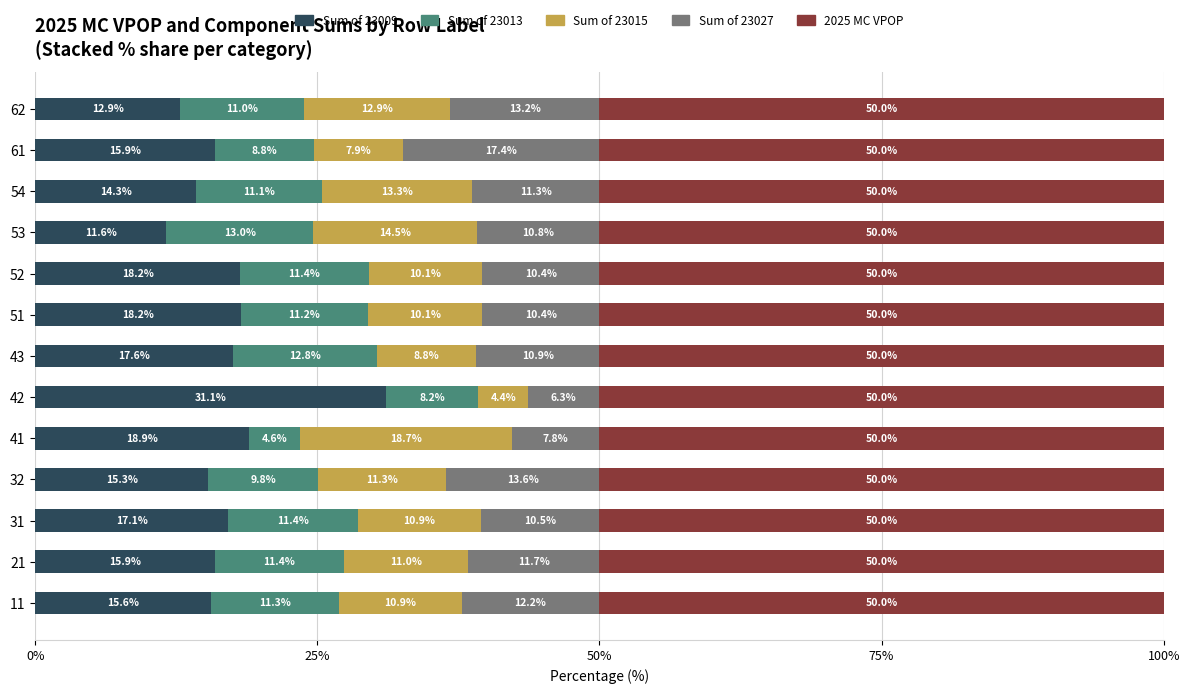

What is the maximum value for Sum of 23009?

31.1